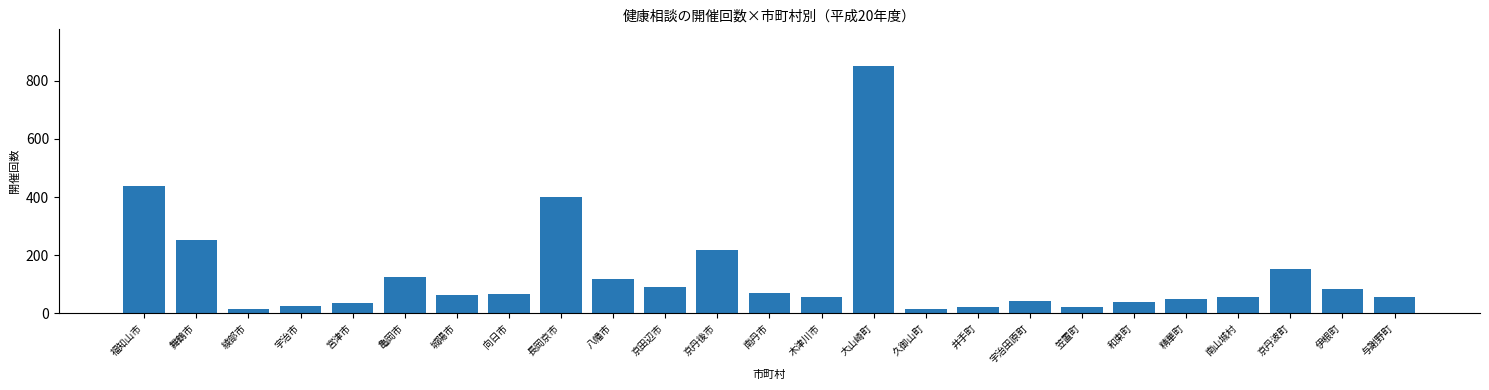

What is the sum of the values at 宮津市 and 八幡市?

152